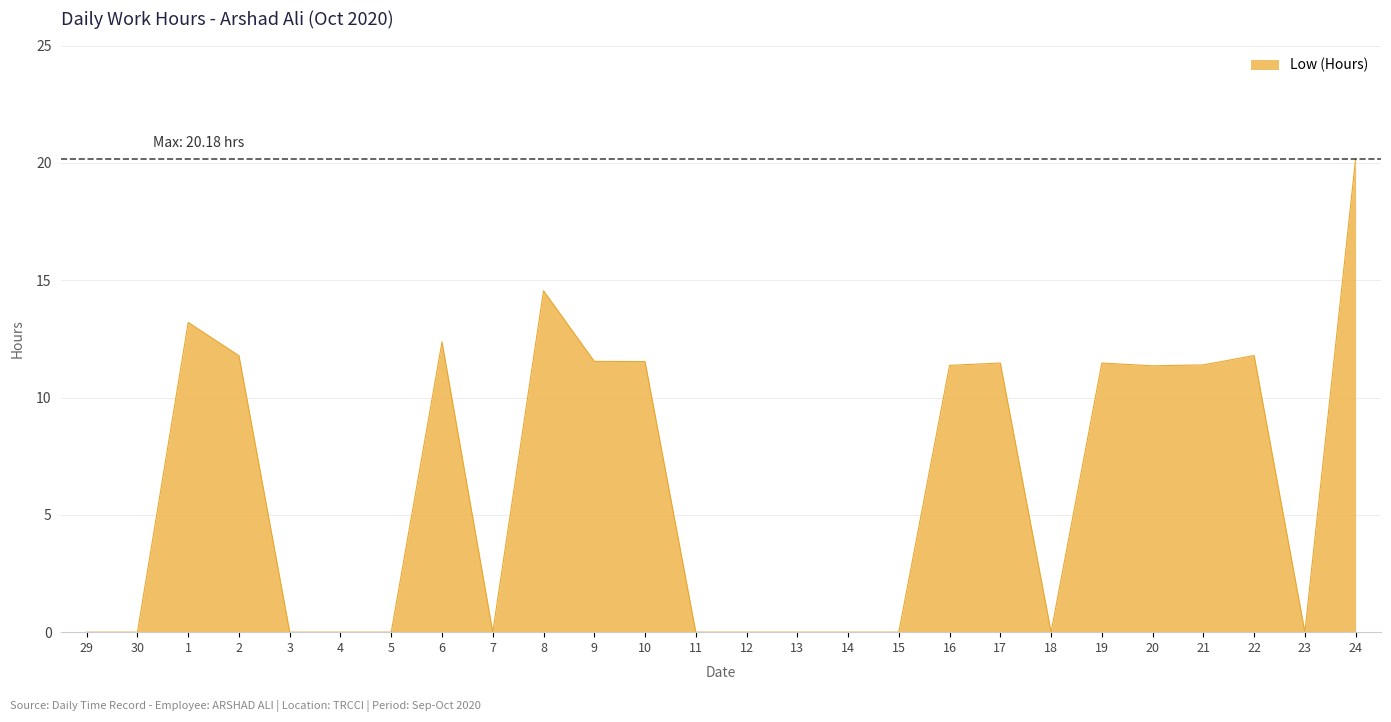

Does the chart have visible grid lines?

Yes